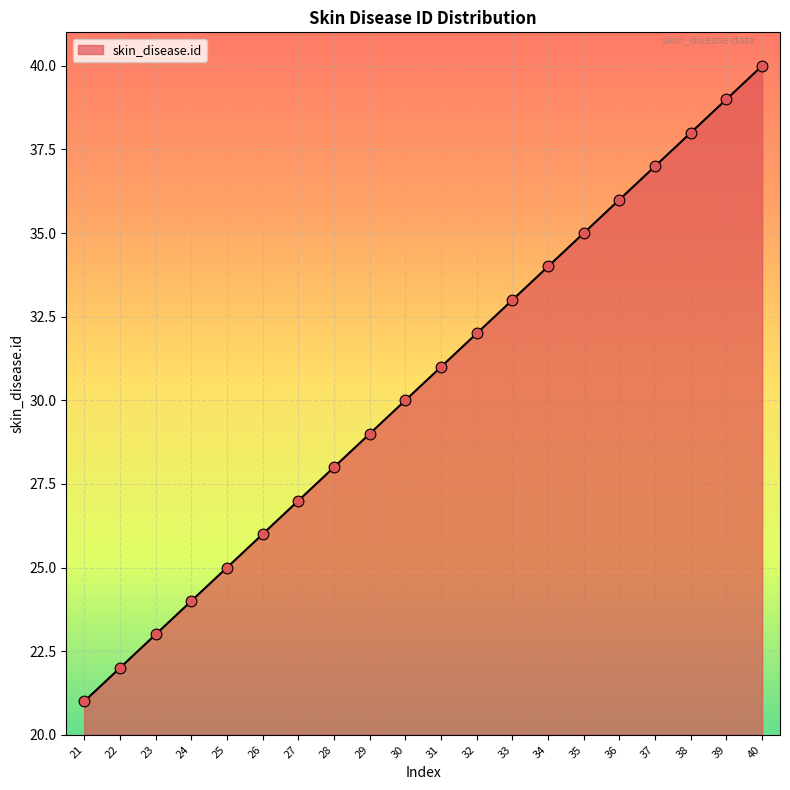

Which has a higher value, 22 or 25?

25